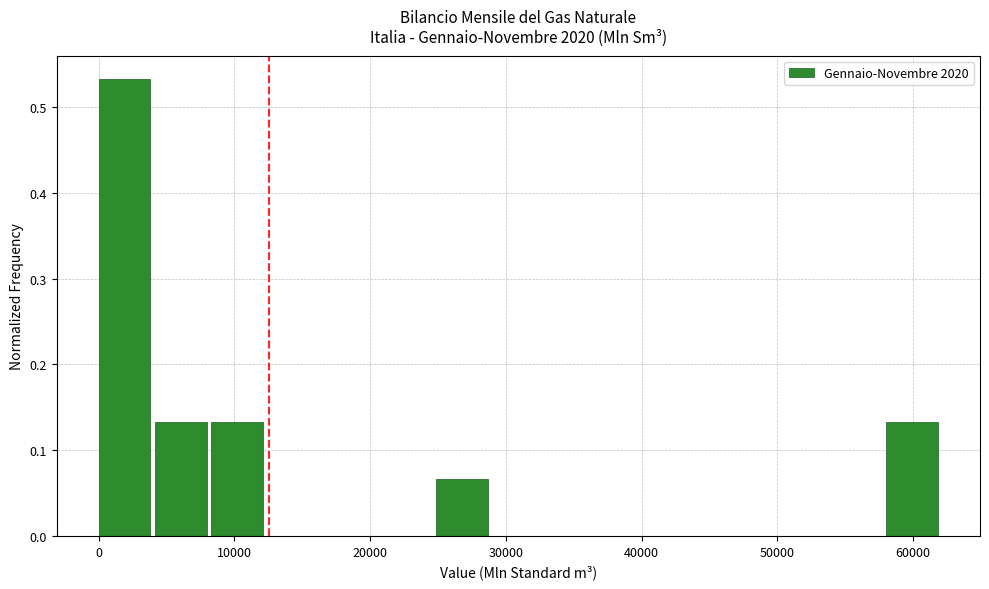

Reading left to right, transcribe this chart: for each bar, give the range it covers on the x-axis and its height. Neither the bar edges nor the heights are printed on the chart, so give them approximately, as read against the axes.

0 to 4000: 0.53
4000 to 8000: 0.13
8000 to 12000: 0.13
12000 to 17000: 0
17000 to 21000: 0
21000 to 25000: 0
25000 to 29000: 0.07
29000 to 33000: 0
33000 to 37000: 0
37000 to 41000: 0
41000 to 46000: 0
46000 to 50000: 0
50000 to 54000: 0
54000 to 58000: 0
58000 to 62000: 0.13